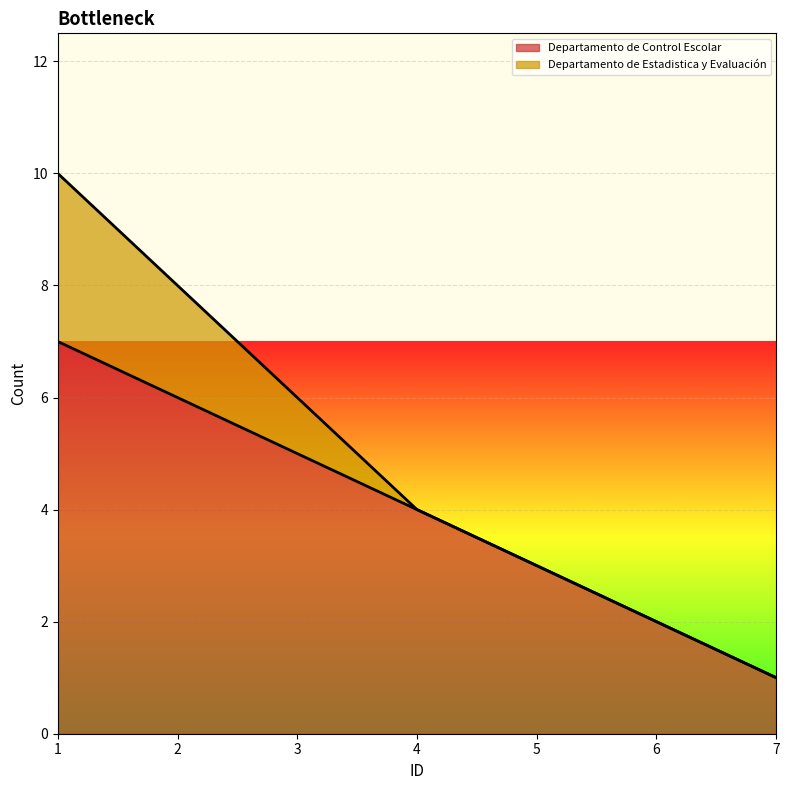

True or false: the data shows 1 at 6.

False